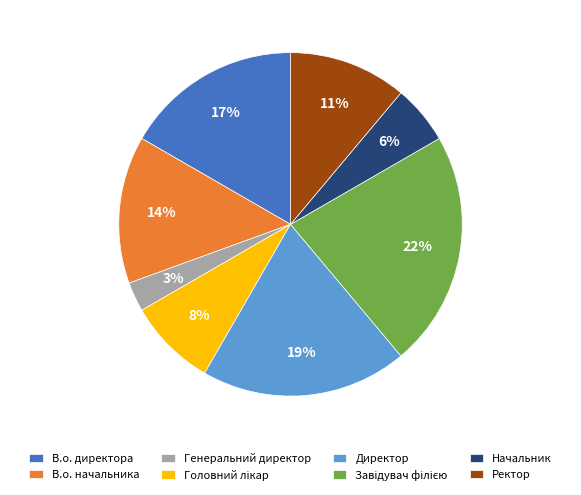

How many segments does this pie chart have?

8